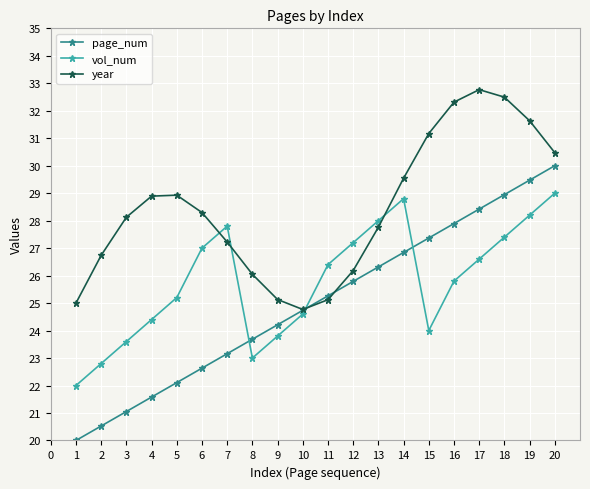

What is the difference between the page_num values at 5 and 9?

2.1